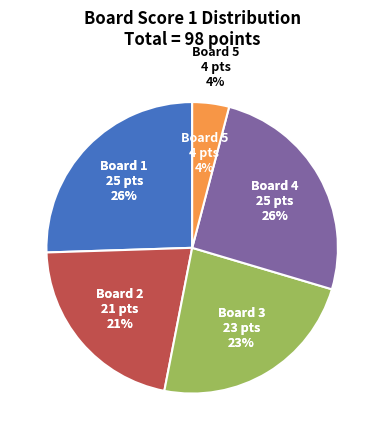

What is the ratio of the value at Board 2 to the value at Board 1?

0.8